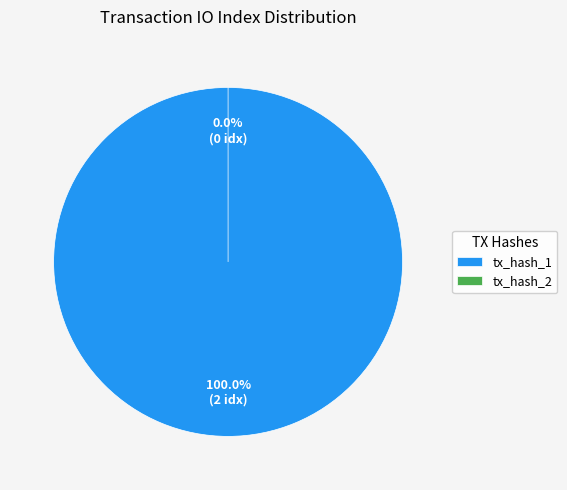

Count the number of slices in the pie.

2